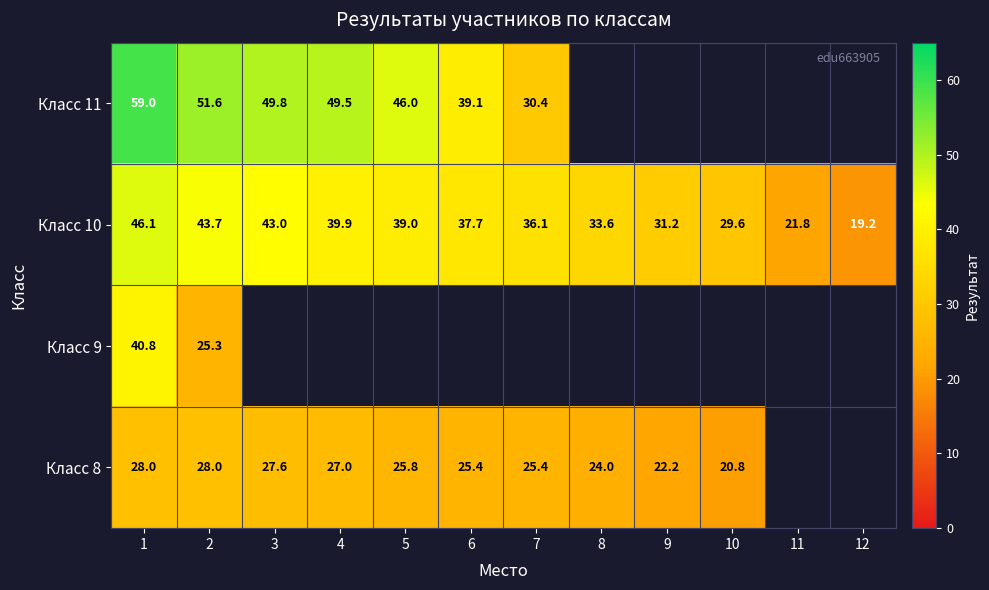

At how many categories does at least one series exceed 50?

2